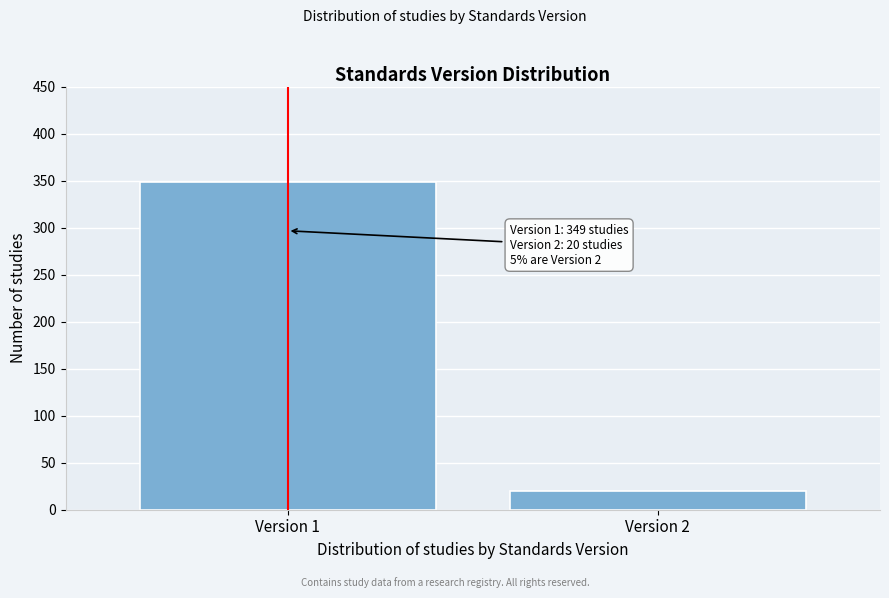

Reading left to right, transcribe all the data shown in this chart.

Version 1=349	Version 2=20